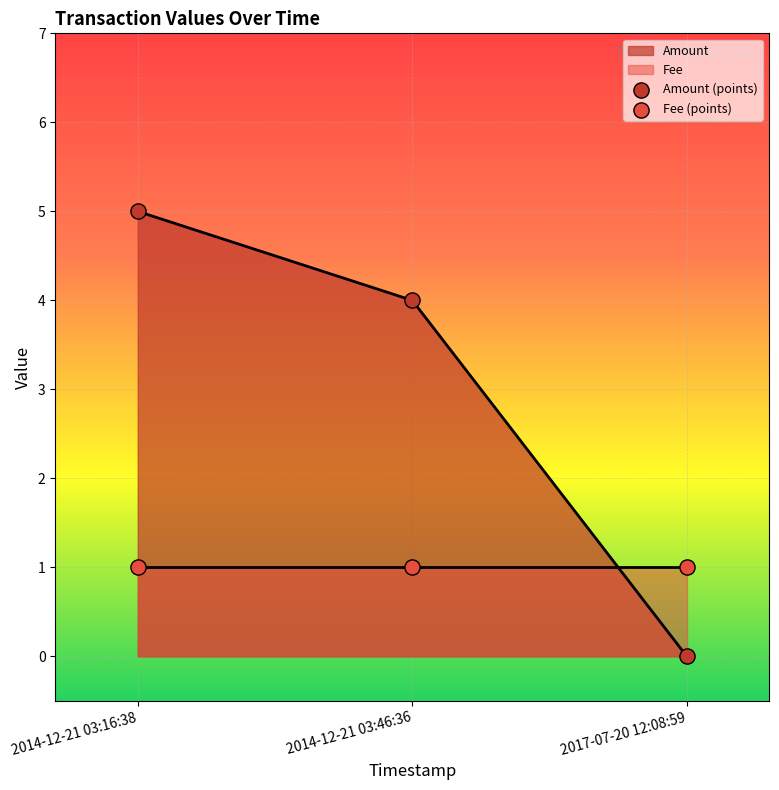

At which category is the sum across all series the highest?

2014-12-21 03:16:38